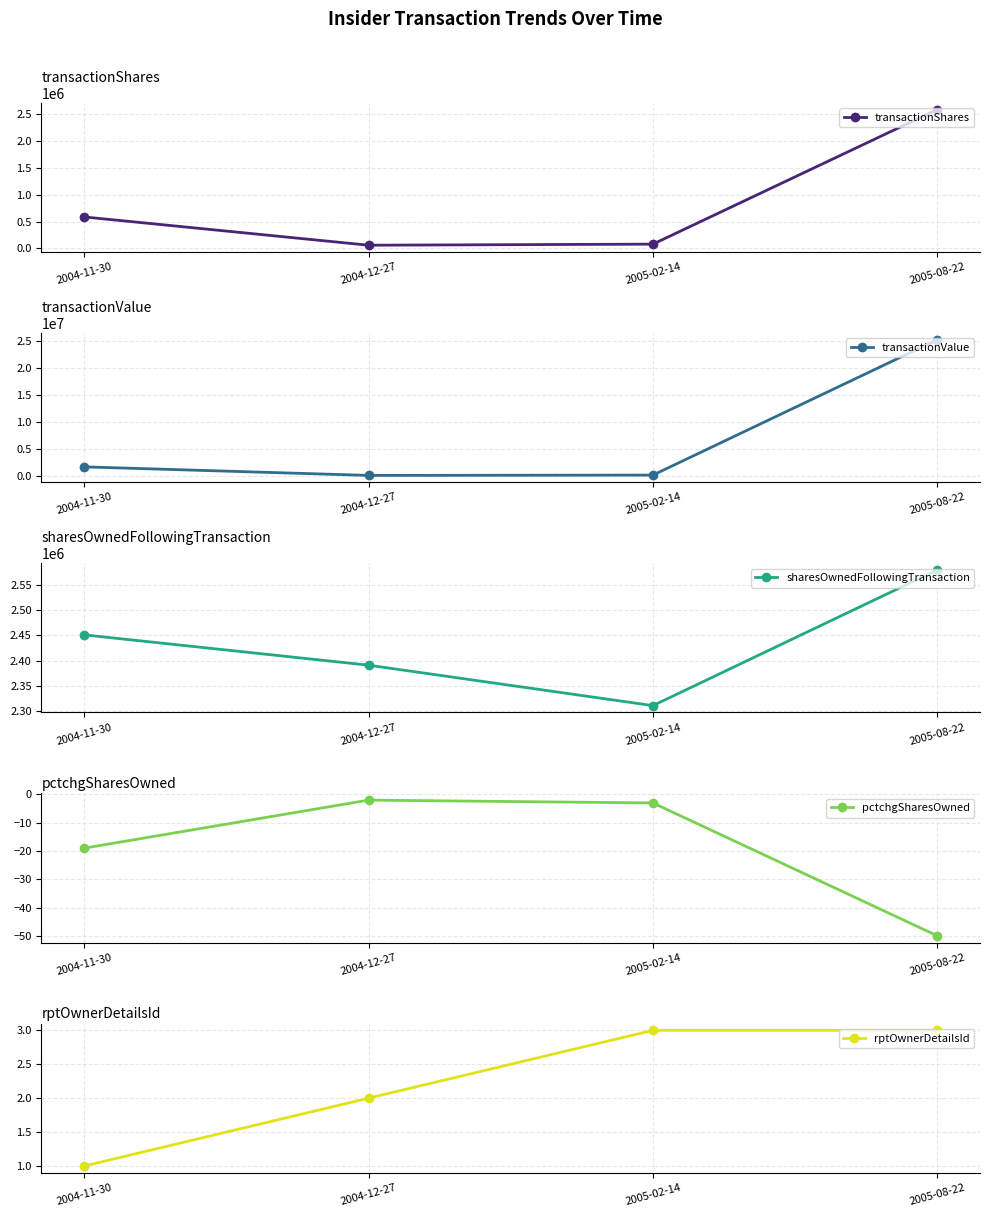

List the series in order of their peak value, highest first.

transactionValue, transactionShares, sharesOwnedFollowingTransaction, rptOwnerDetailsId, pctchgSharesOwned